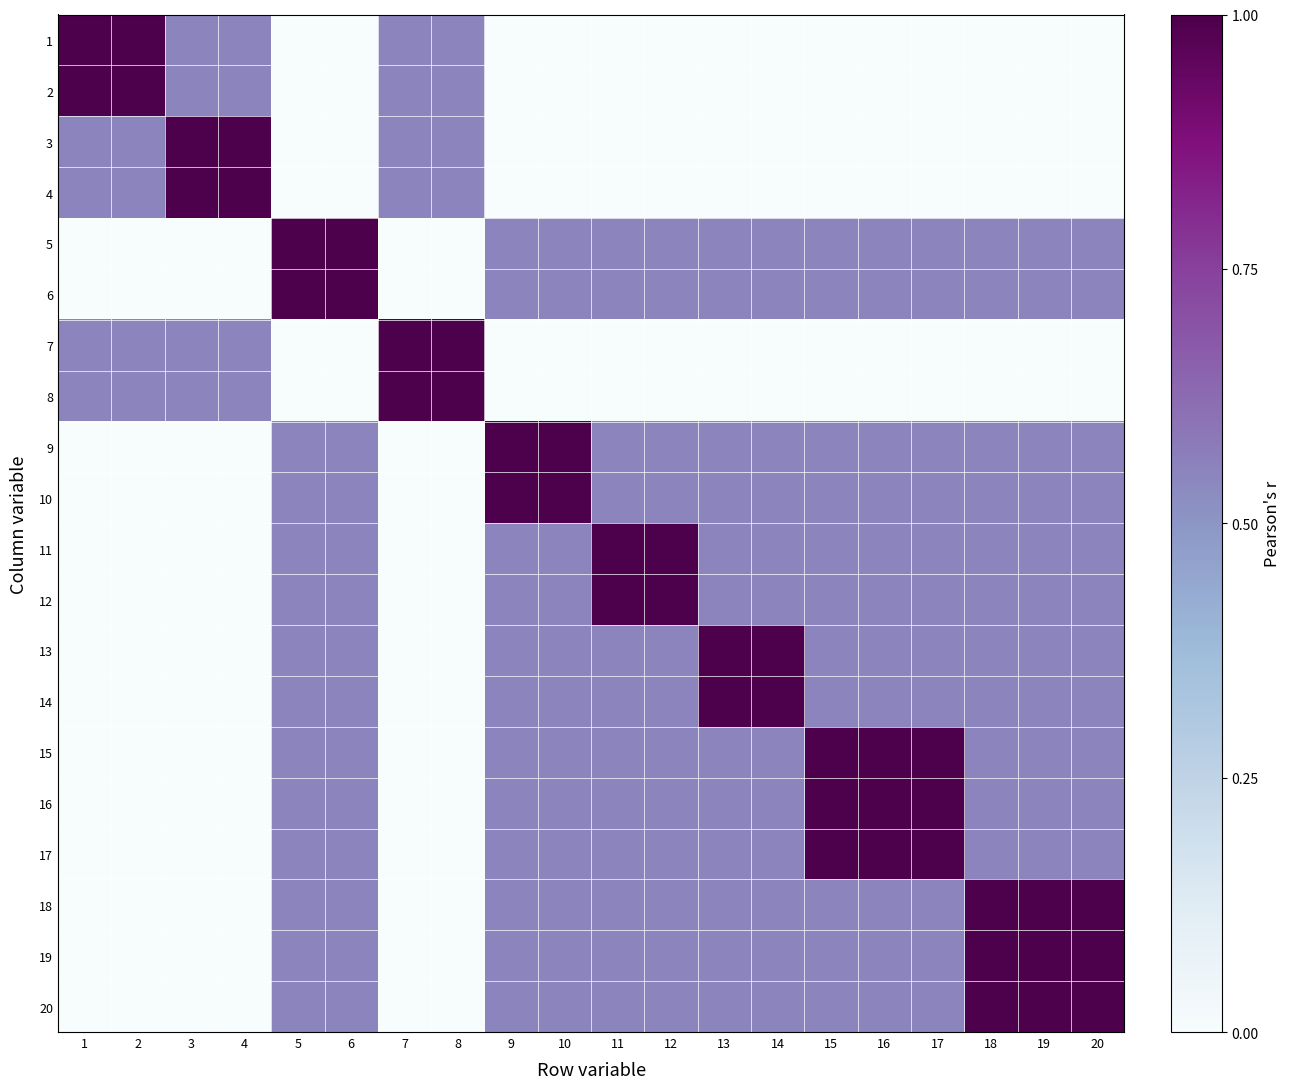

Rank the series by their maximum value, from lowest to highest.

1, 2, 3, 4, 5, 6, 7, 8, 9, 10, 11, 12, 13, 14, 15, 16, 17, 18, 19, 20